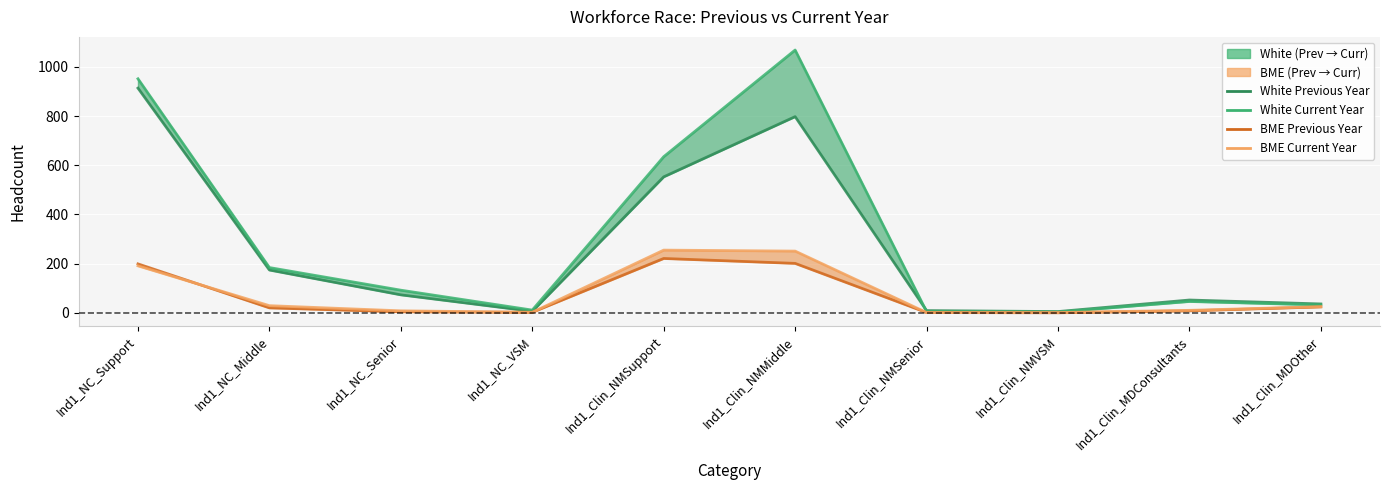

How many interior local peaks does the BME Previous Year series have?

1